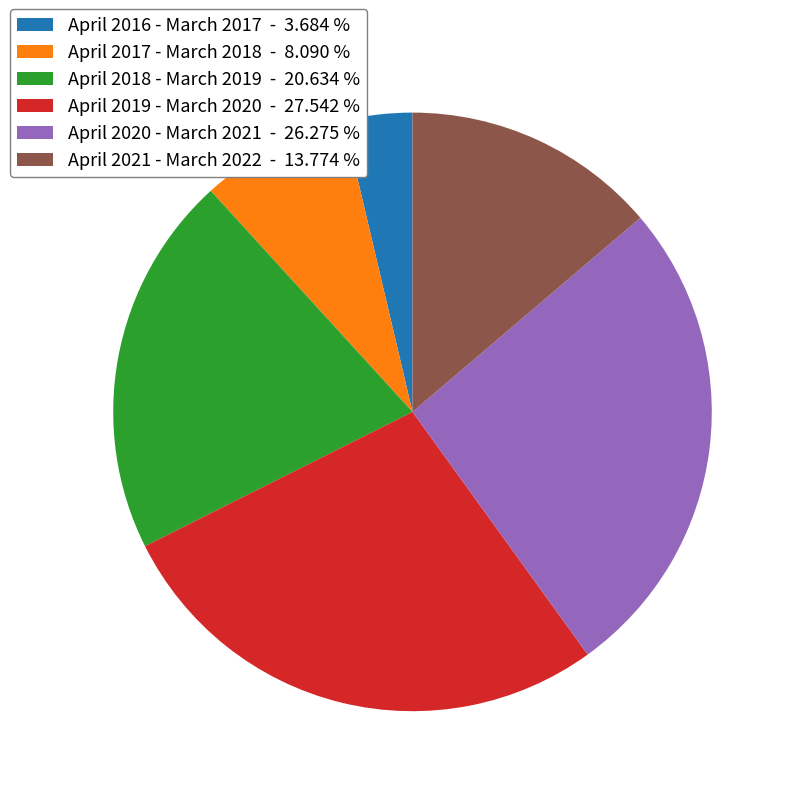

Does any single category account for the majority?

No